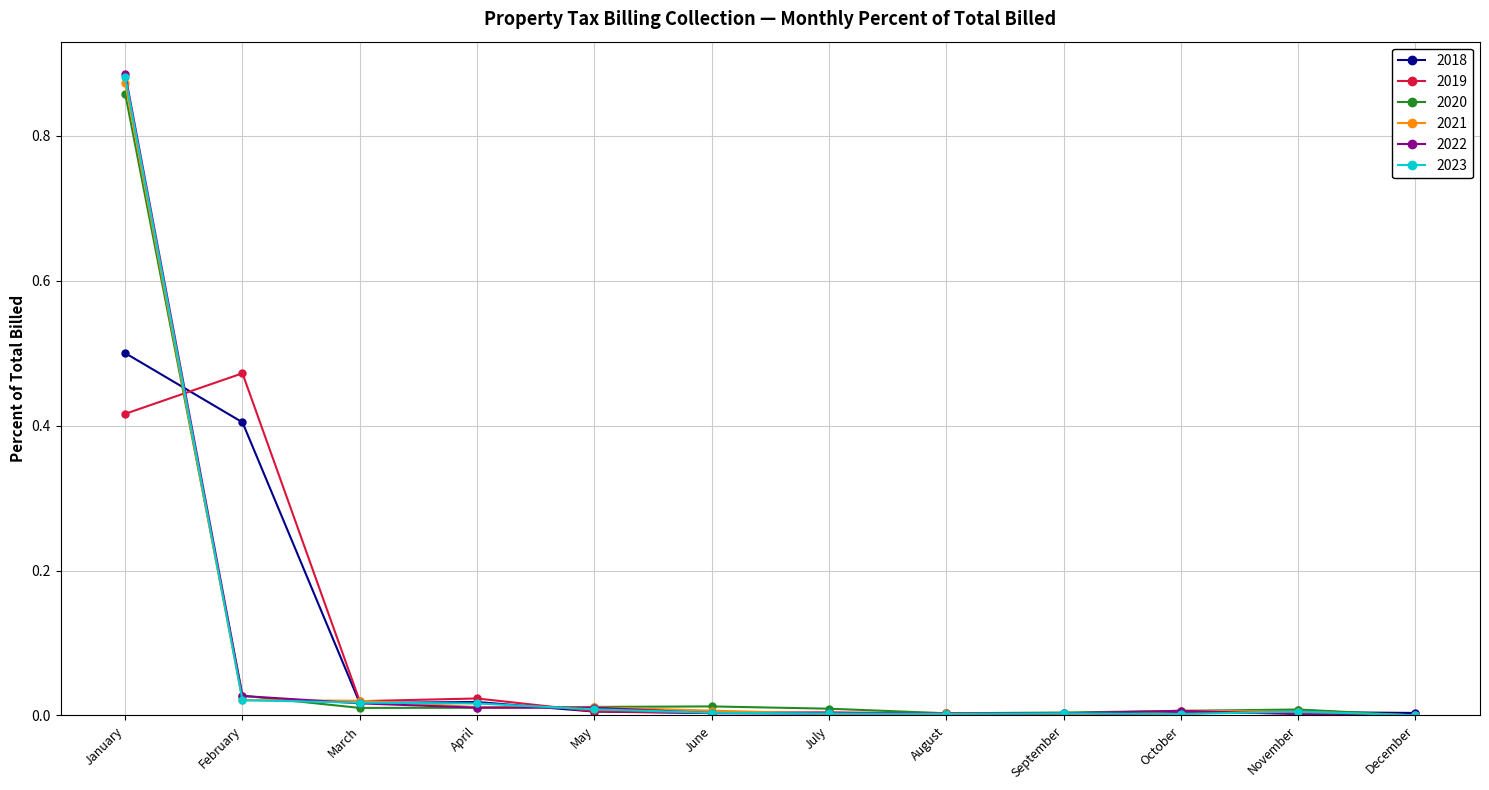

Which series has the widest spread of values?

2022